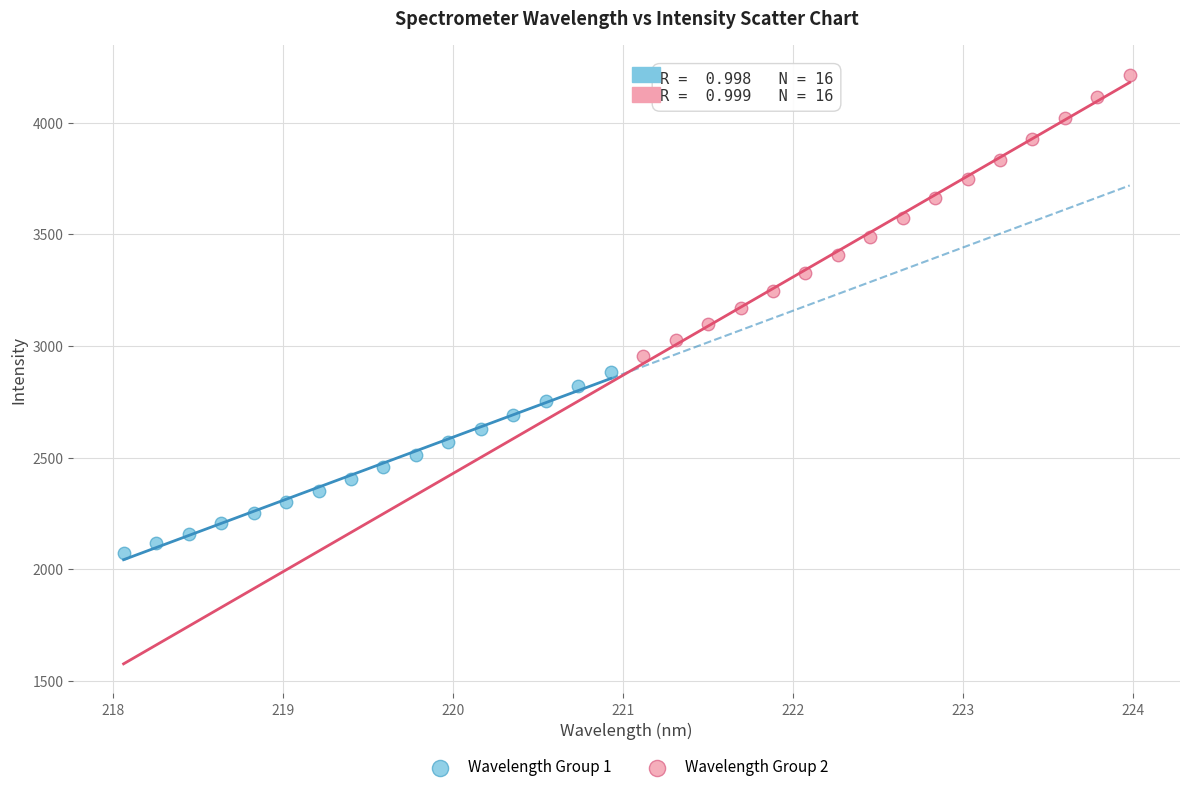

Which series contains the lowest Y value?

Wavelength Group 1